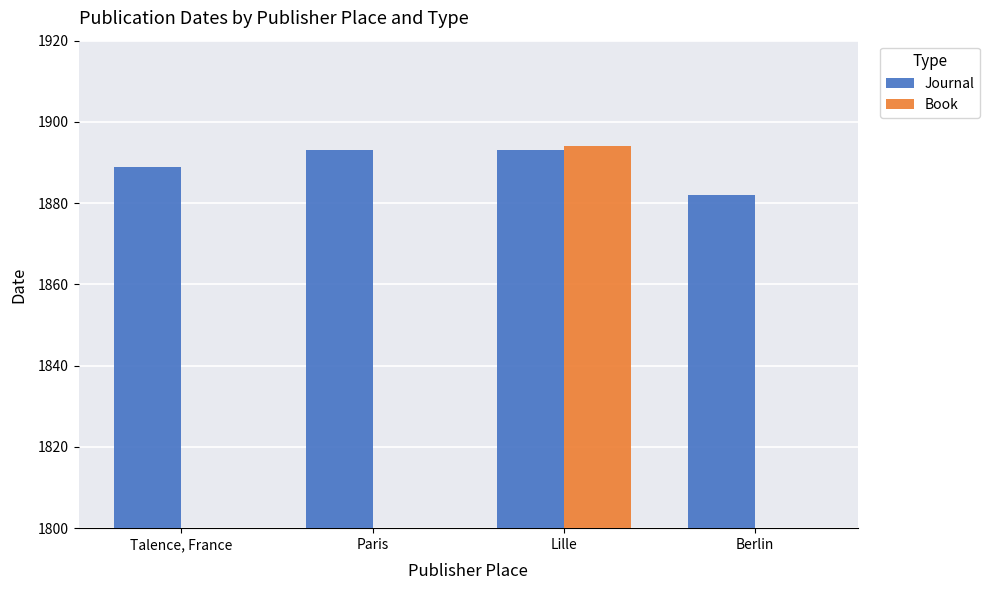

Which has a higher value, Lille or Paris?

Lille